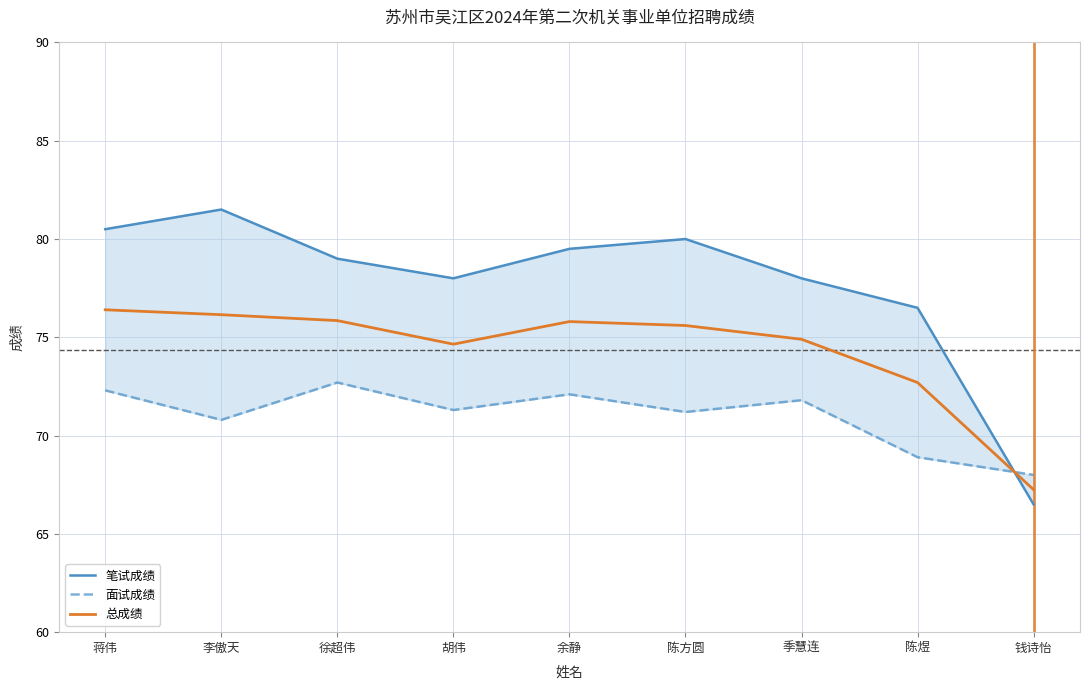

Between 蒋伟 and 余静, which series saw the biggest shift?

笔试成绩